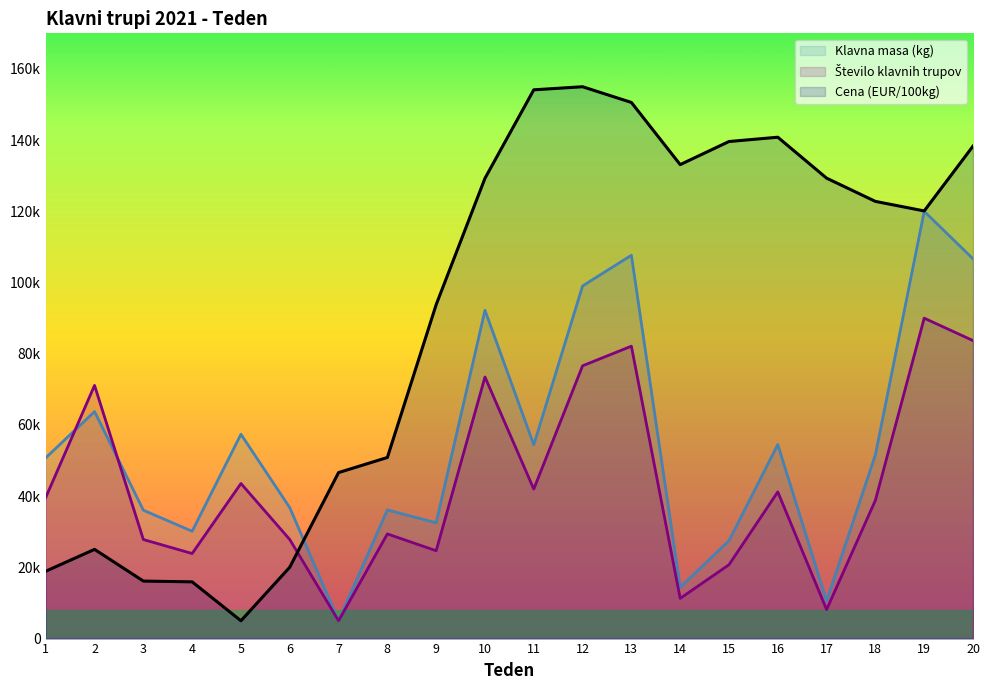

Which has a higher value, 15 or 11?

11